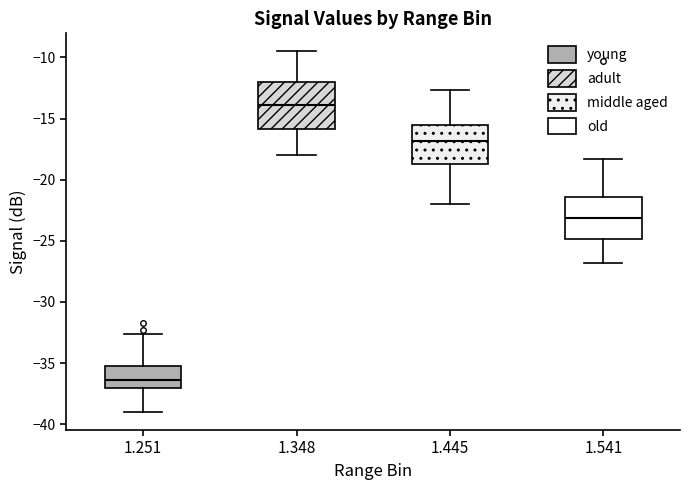

Which box has the lowest median line?

1.251